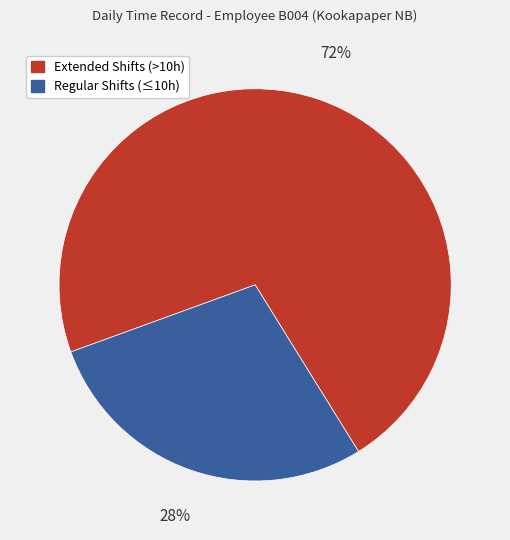

To the nearest percent, what is the average slice percentage?

50%